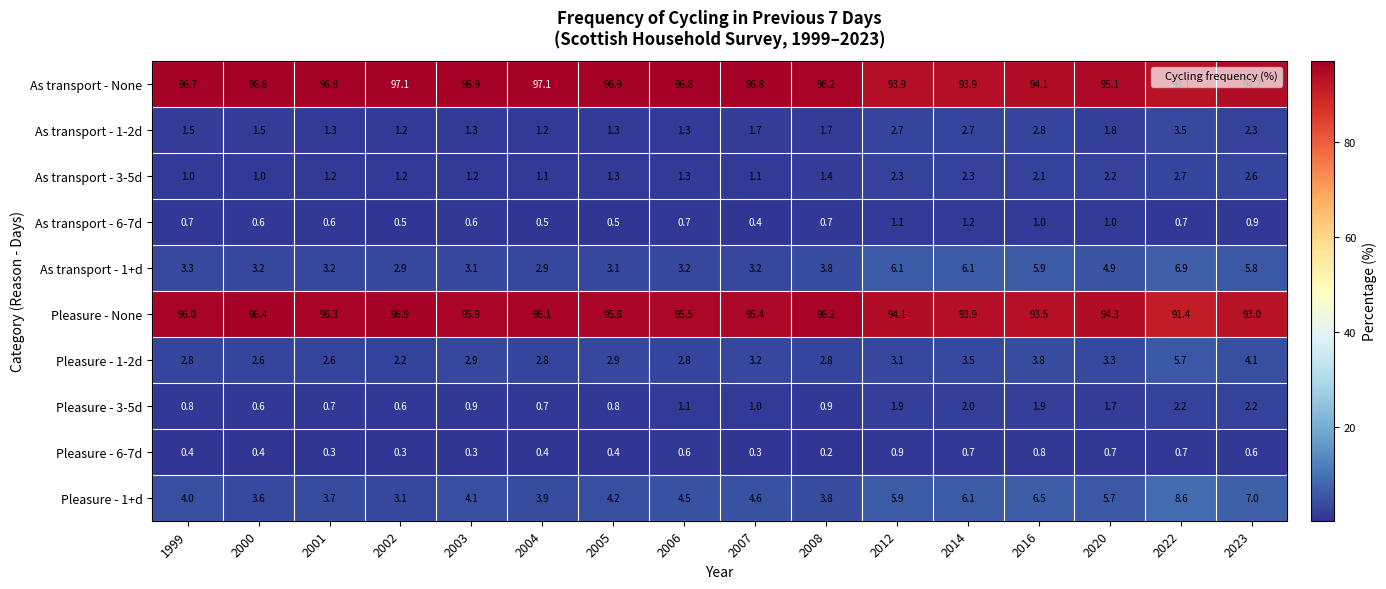

Which series has the largest total across all categories?

As transport - None